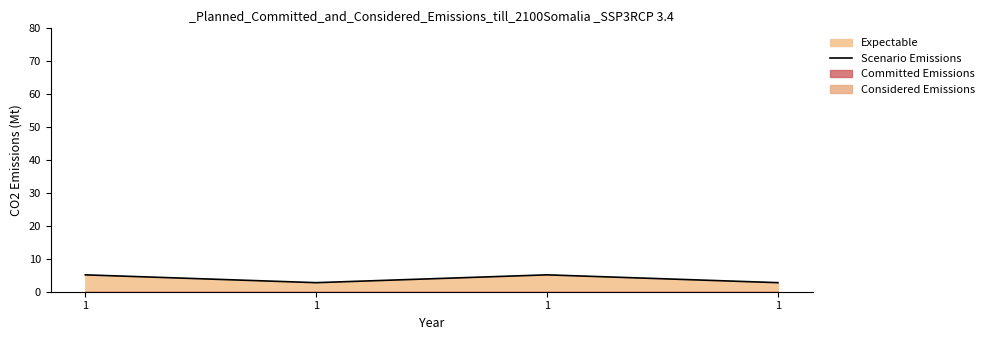

True or false: the data shows 8.3 at 1.

False